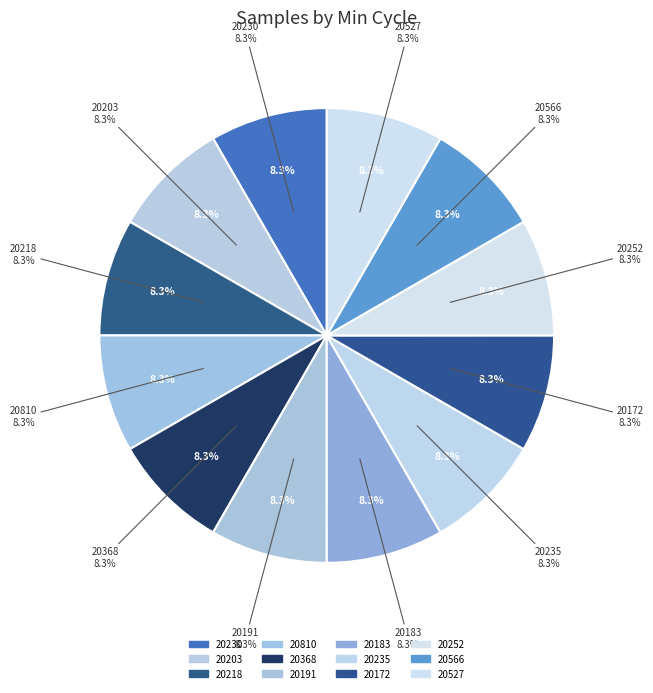

How much of the chart is everything except 20183?

91.7%